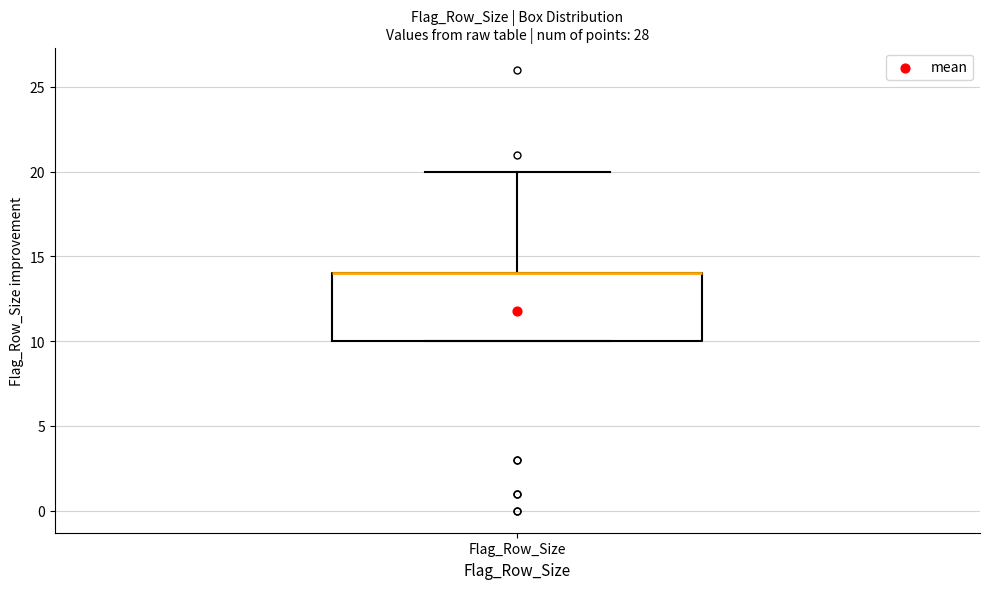

Read this box plot against the y-axis: the position of the median line, the range covered by the box, and the ends of both whiskers. The values are not printed on the chart, so give them approximately, as read against the axis.

median 14 (drawn on the box's upper edge), box 10 to 14, whiskers 10 to 20